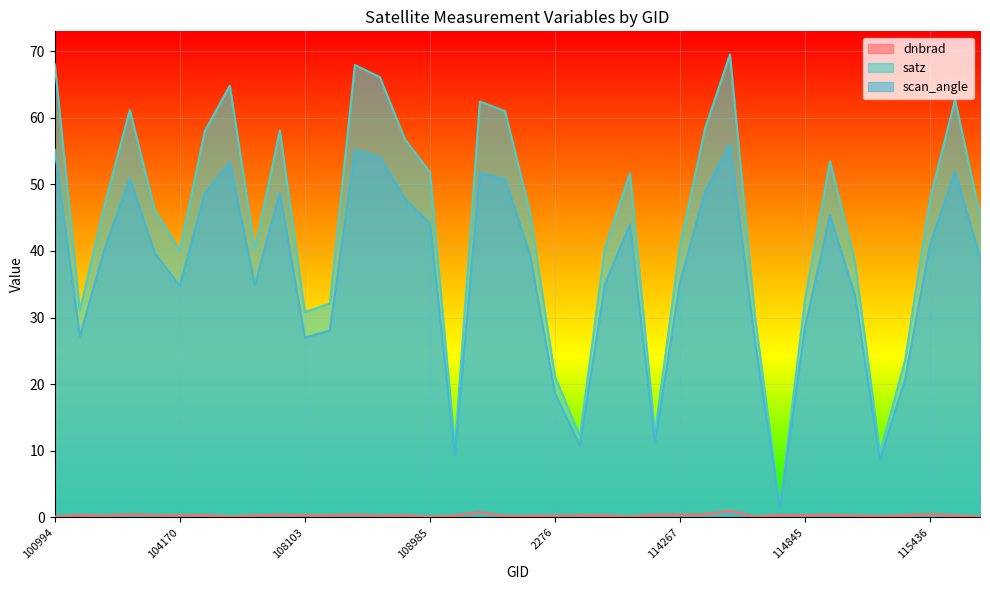

Reading left to right, extract all data points from this chart.

dnbrad: 0.1	0.4	0.2	0.5	0.3	0.3	0.3	0.1	0.3	0.4	0.3	0.3	0.4	0.3	0.3	0.1	0.2	0.8	0.2	0.2	0.3	0.3	0.3	0.1	0.4	0.4	0.5	1.0	0.1	0.4	0.3	0.4	0.3	0.2	0.3	0.5	0.3	0.1
satz: 68.0	31.1	47.0	61.1	46.1	40.1	58.0	64.8	40.2	58.1	30.8	32.1	67.9	66.1	56.8	51.8	10.6	62.4	61.0	45.8	21.1	12.2	40.4	51.7	12.6	40.7	58.3	69.5	30.2	1.6	32.7	53.5	38.3	9.8	23.5	47.8	62.7	45.3
scan_angle: 55.2	27.2	40.4	50.9	39.7	34.8	48.7	53.2	34.9	48.7	27.0	28.1	55.1	54.0	47.8	44.1	9.4	51.7	50.8	39.4	18.6	10.8	35.0	44.0	11.2	35.3	48.9	56.0	26.4	1.4	28.6	45.4	33.3	8.6	20.7	41.0	51.9	39.0